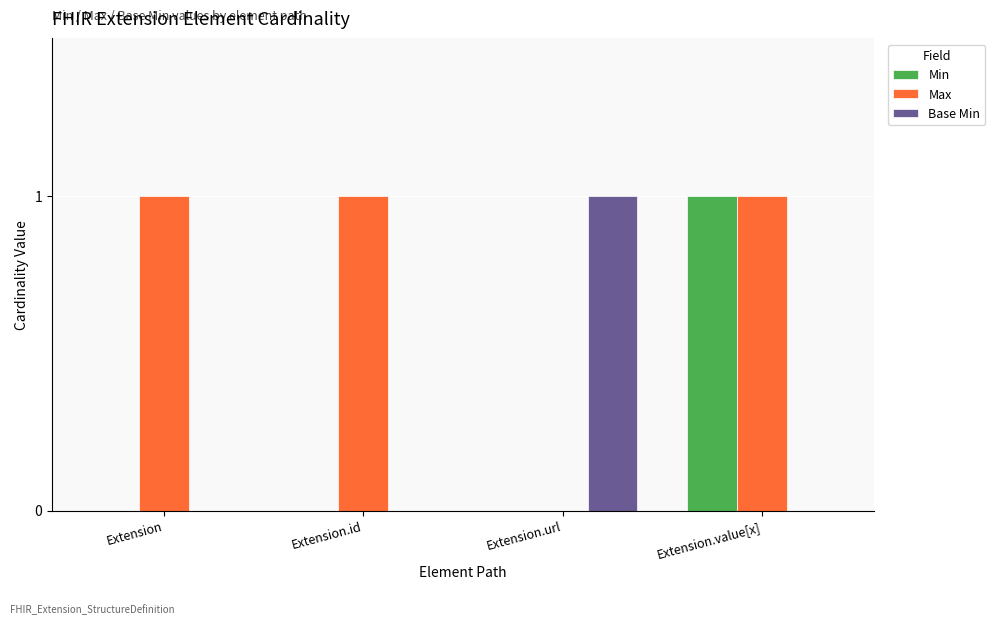

At which category is the sum across all series the highest?

Extension.value[x]